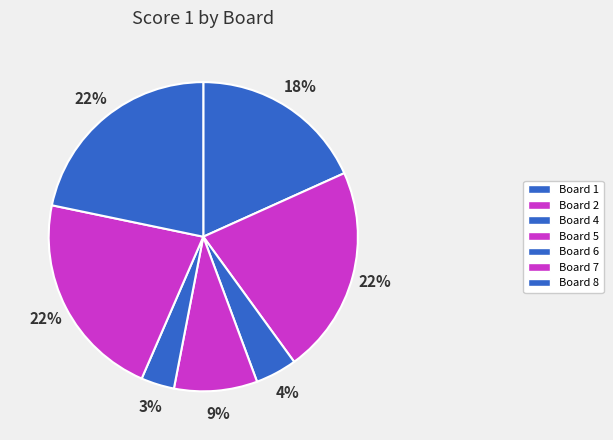

How many segments does this pie chart have?

7